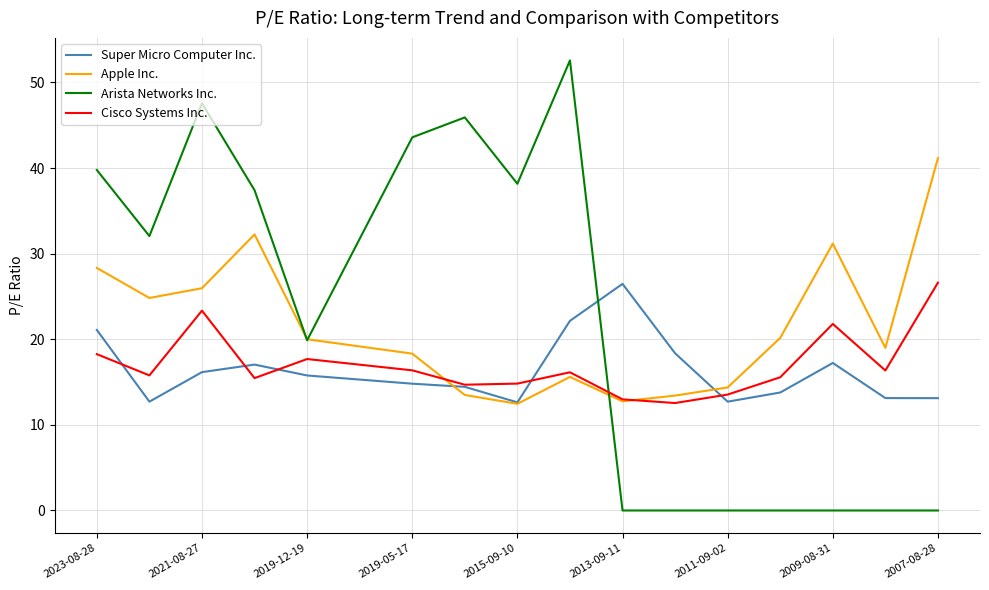

Which series has the widest spread of values?

Arista Networks Inc.